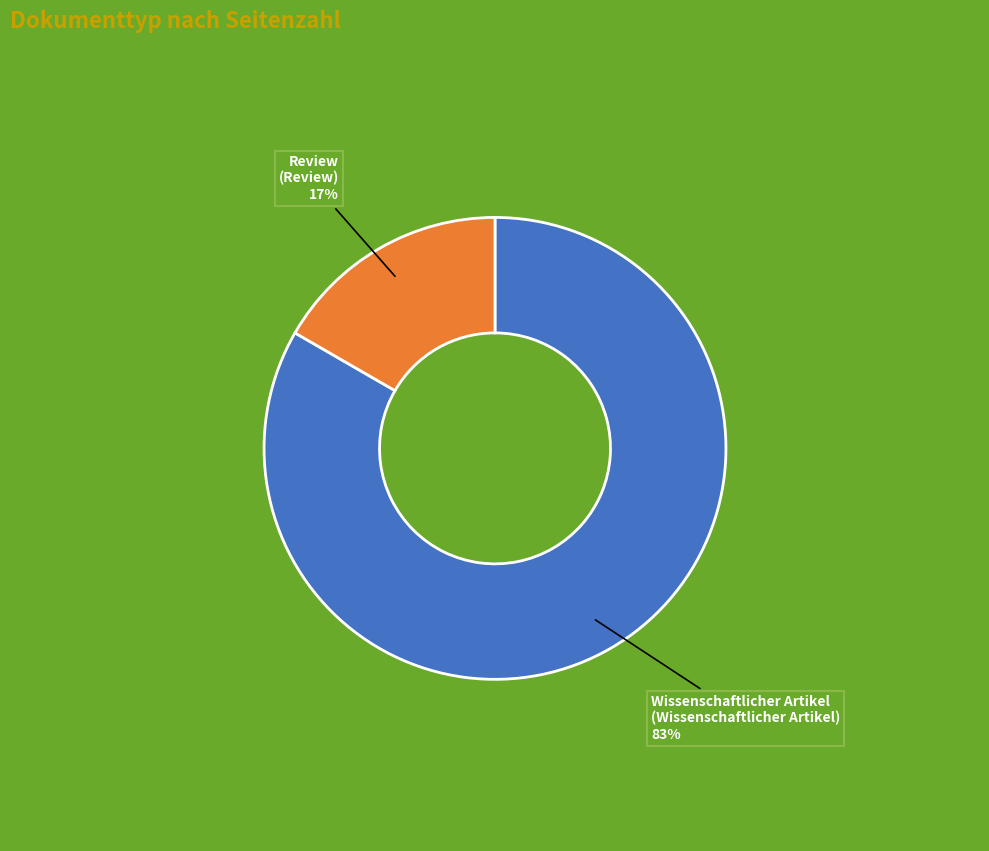

Is there any slice that represents more than half of the pie?

Yes